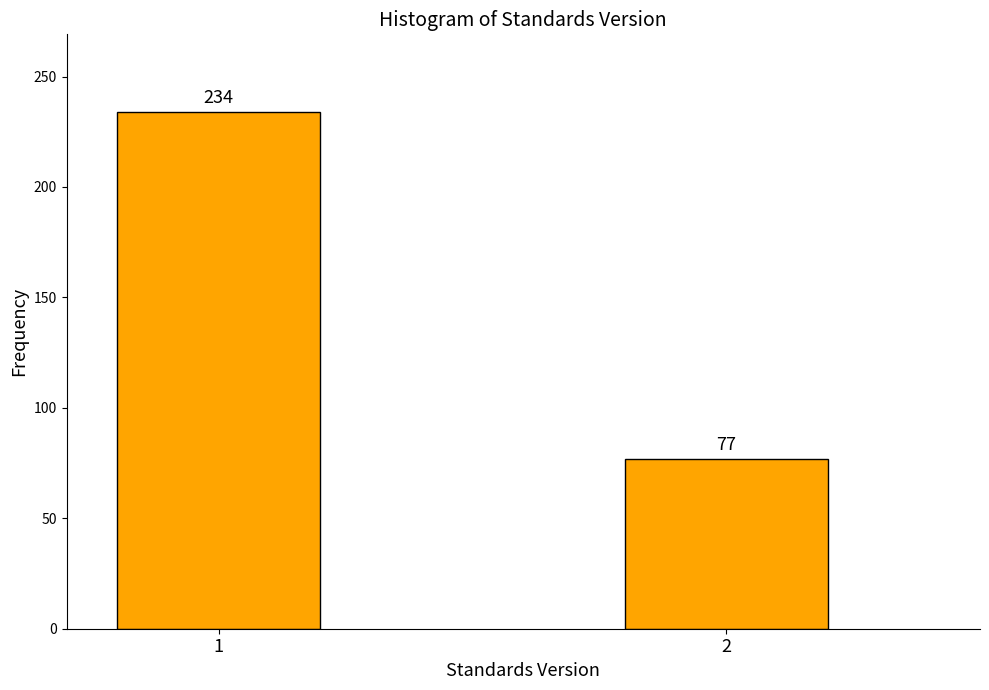

Reading left to right, transcribe all the data shown in this chart.

1=234	2=77